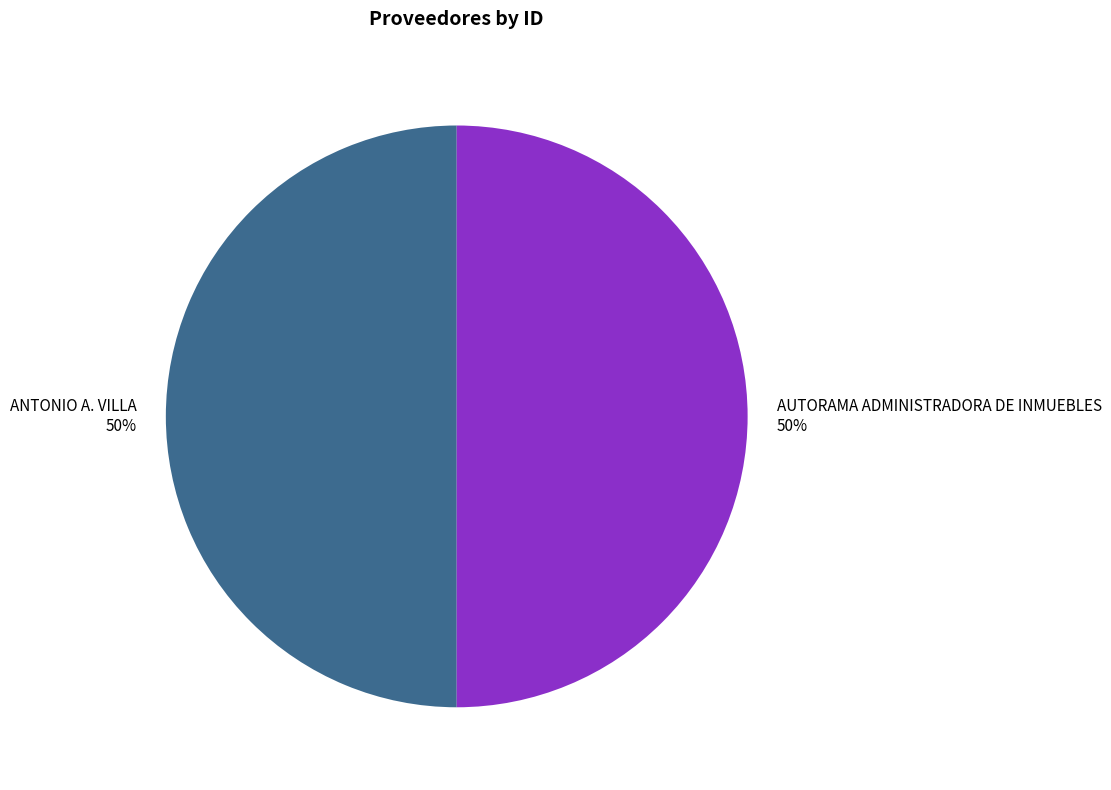

How many segments does this pie chart have?

2